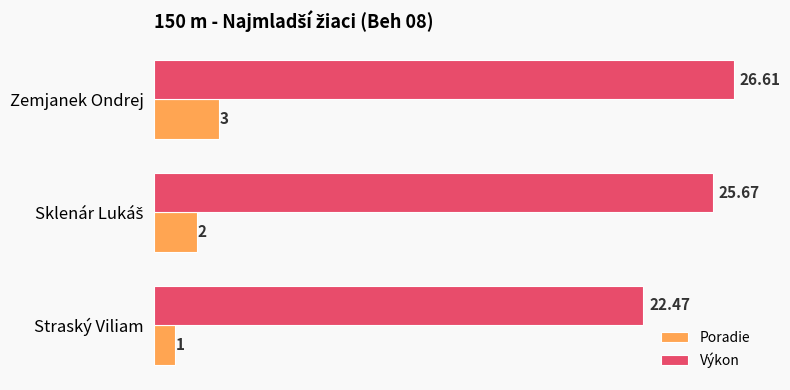

What is the difference between the Poradie values at Zemjanek Ondrej and Straský Viliam?

2.0